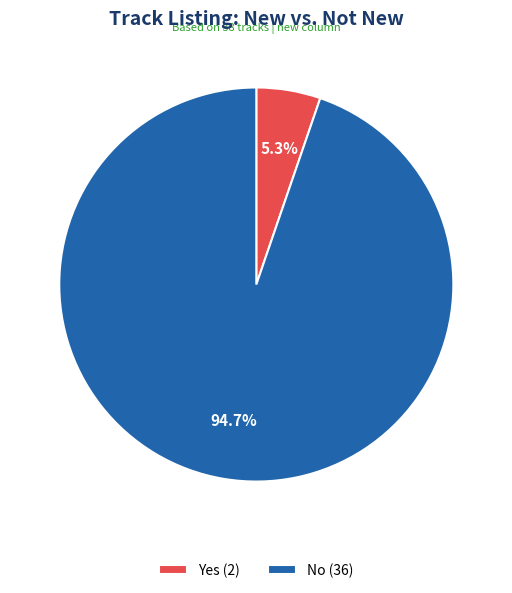

Is it true that No is 95% of the pie?

True